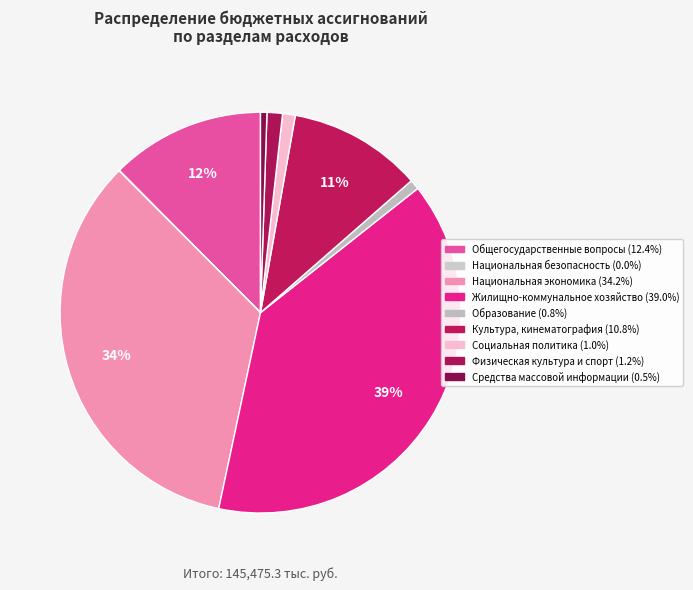

Rank the categories by value from highest to lowest.

Жилищно-коммунальное хозяйство, Национальная экономика, Общегосударственные вопросы, Культура, кинематография, Физическая культура и спорт, Социальная политика, Образование, Средства массовой информации, Национальная безопасность